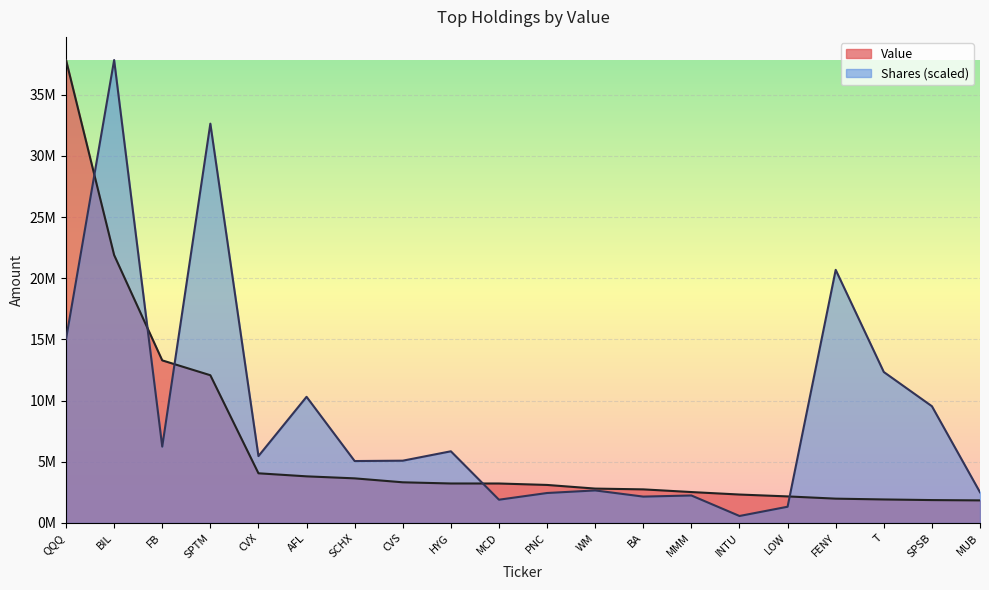

The Value series shows 13811062.3 at BIL. True or false?

False